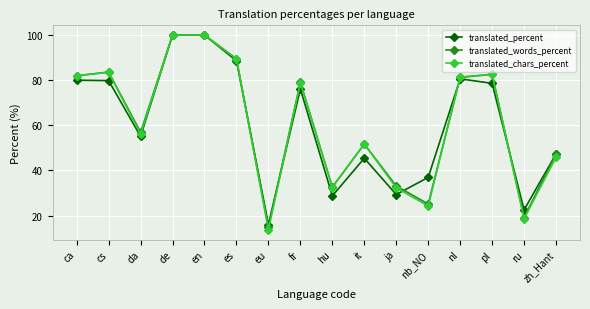

What is the label of the 14th point from the right?

da